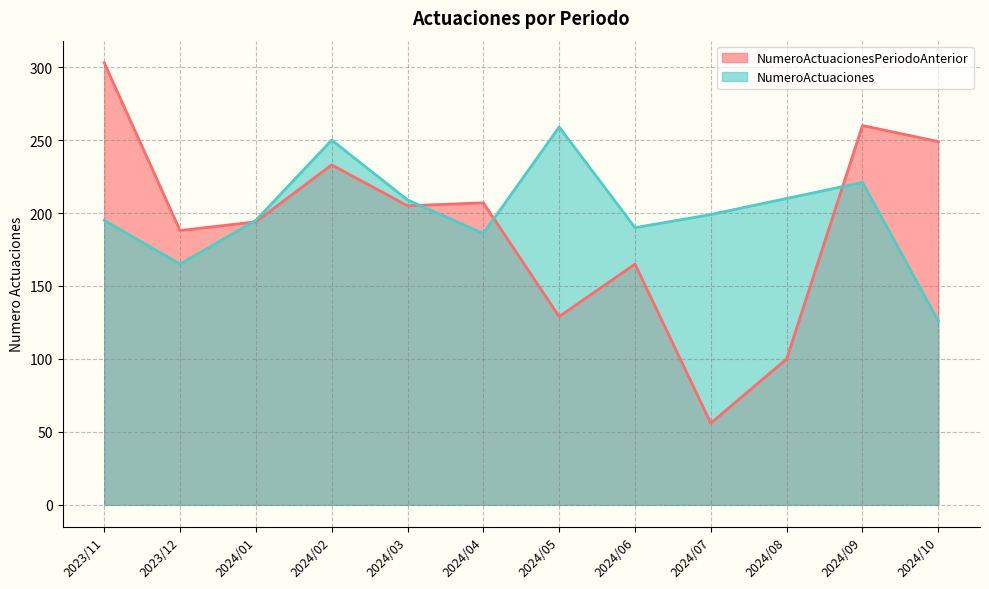

What is the average value of the NumeroActuacionesPeriodoAnterior series?

191